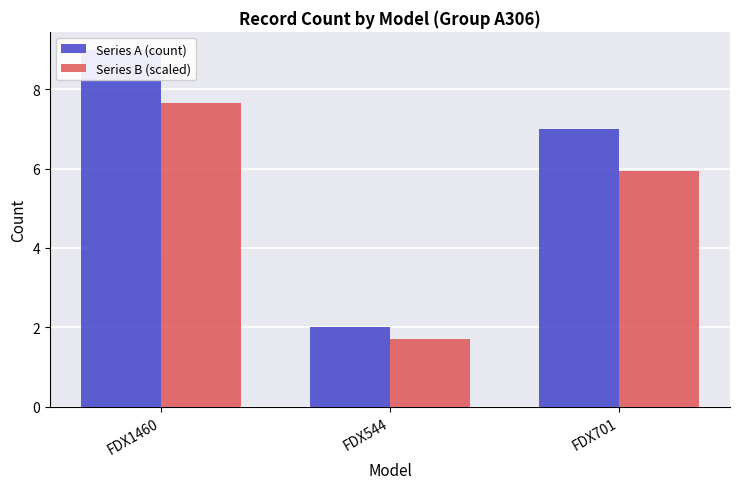

The value of Series A (count) at FDX544 is 0.7. True or false?

False